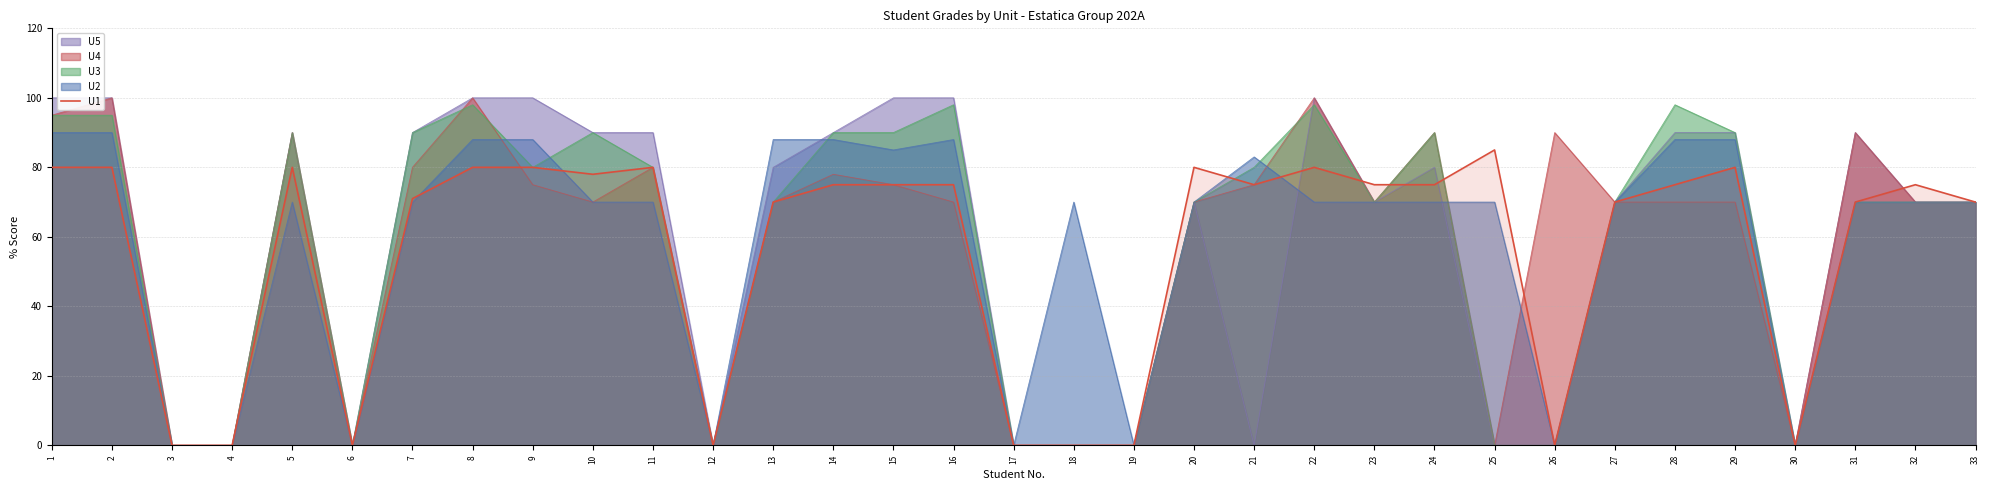

What is the sum of all values?

1834